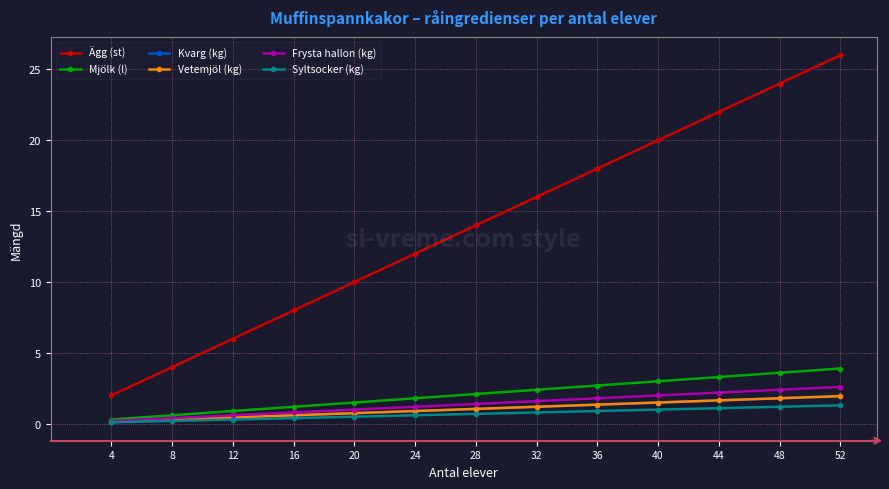

True or false: Mjölk (l) and Kvarg (kg) cross at least once.

False